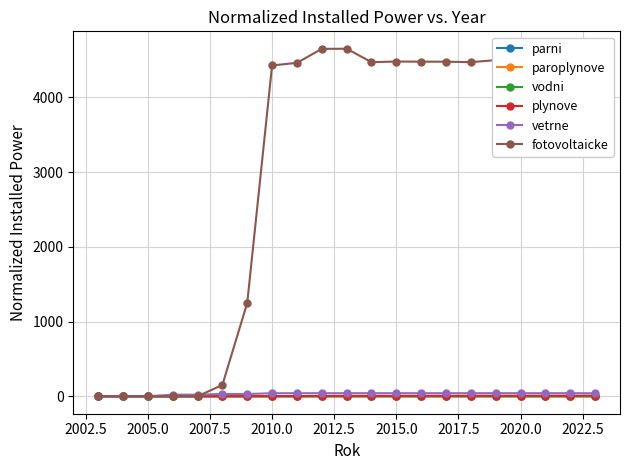

What is the difference between the second highest and minimum values in the fotovoltaicke series?

4650.0